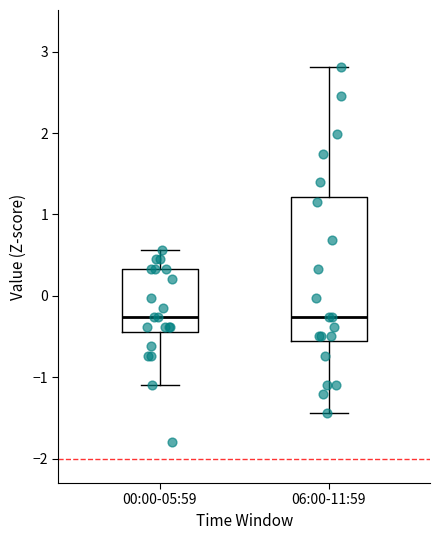

Reading left to right, read every box against the y-axis: the position of its median line, the range the box covers, and the ends of its whiskers. The values are not printed on the chart, so give them approximately, as read against the axis.

00:00-05:59: median -0.3, box -0.4 to 0.3, whiskers -1.1 to 0.6
06:00-11:59: median -0.3, box -0.6 to 1.2, whiskers -1.4 to 2.8